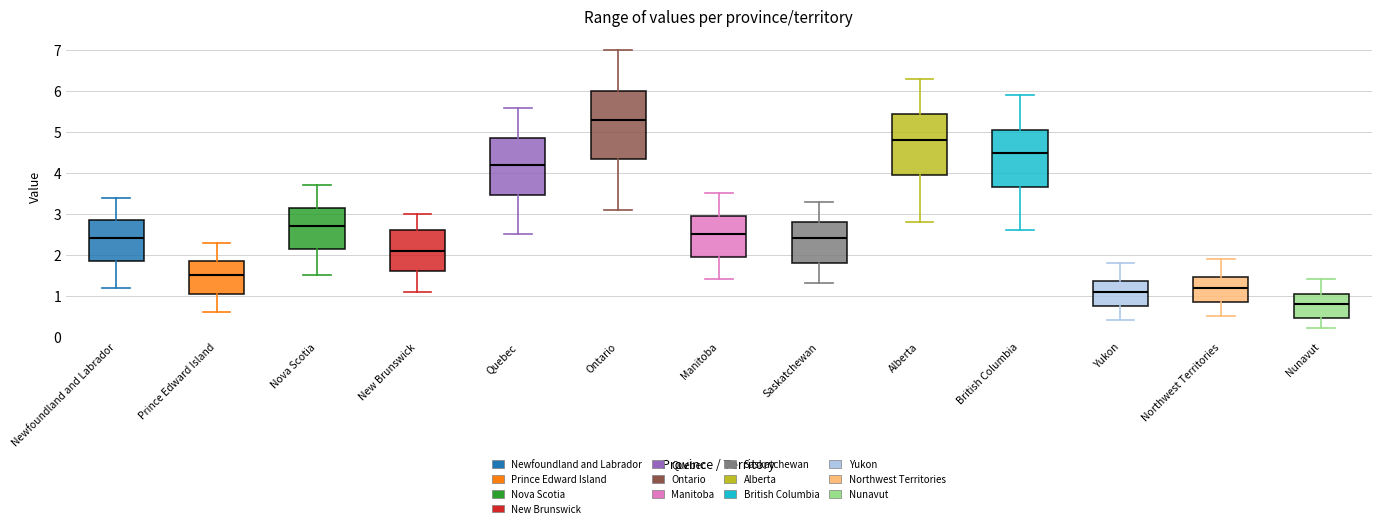

Which box is the tallest, from its lower edge to its upper edge?

Ontario